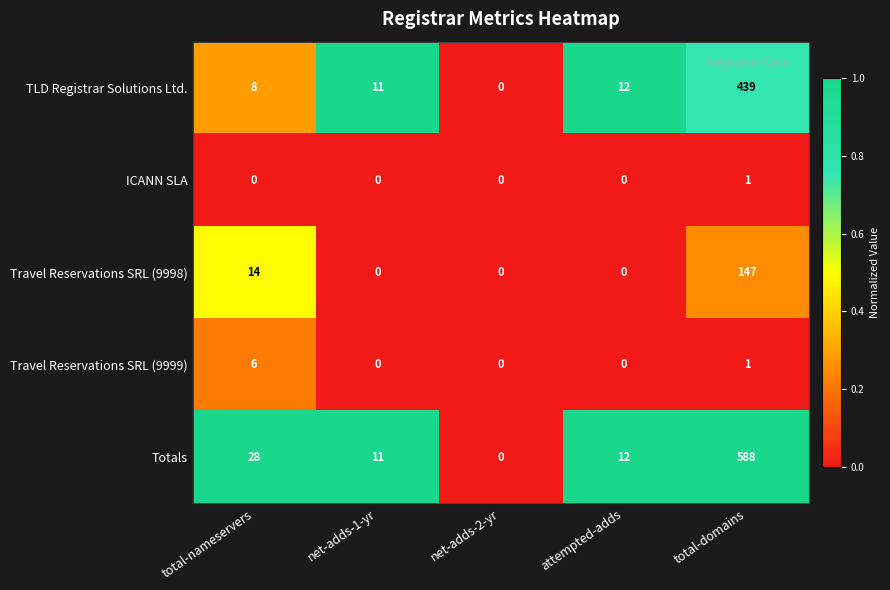

What is the difference between the highest and lowest values at total-nameservers?

28